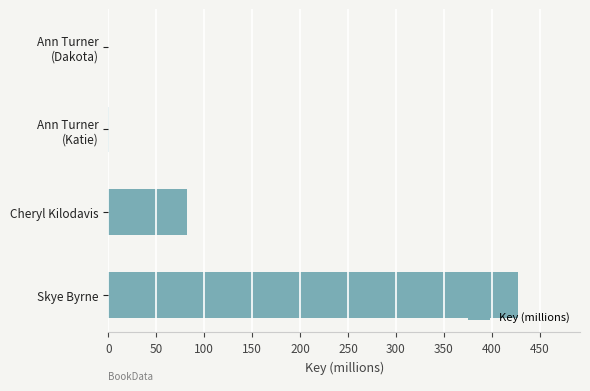

How many data points are above 81?

2